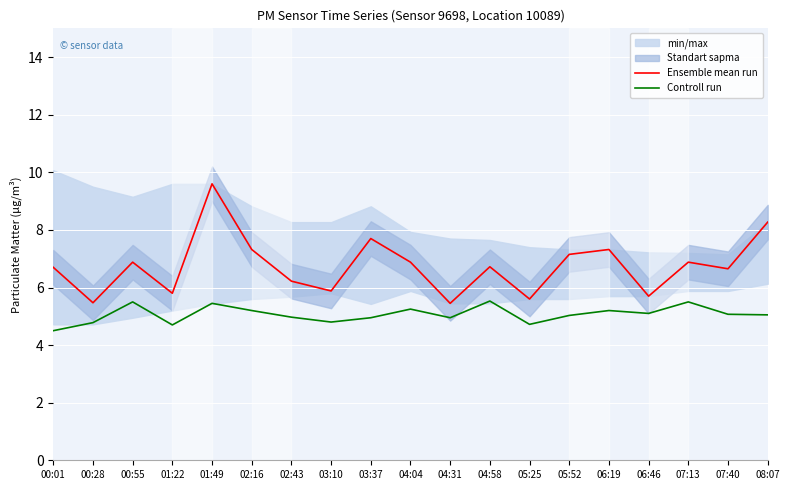

Which series has the largest total across all categories?

Ensemble mean run